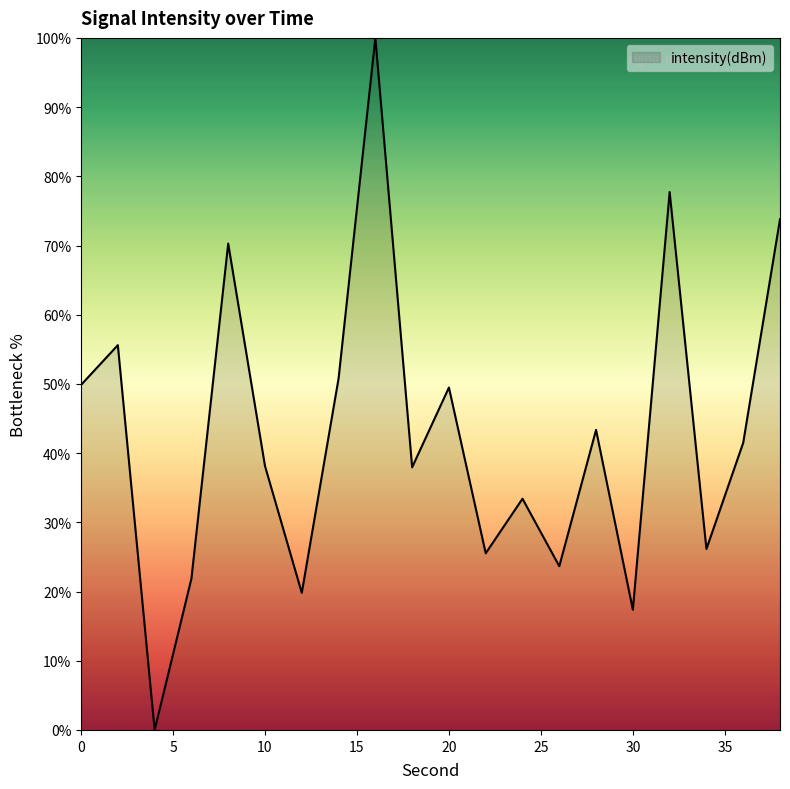

What is the difference between the maximum and minimum values?

100.0